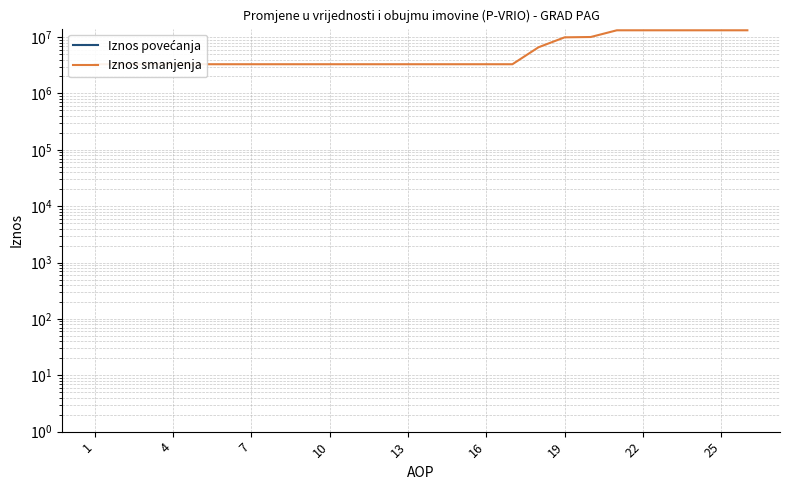

At which label does Iznos povećanja reach its peak?

1